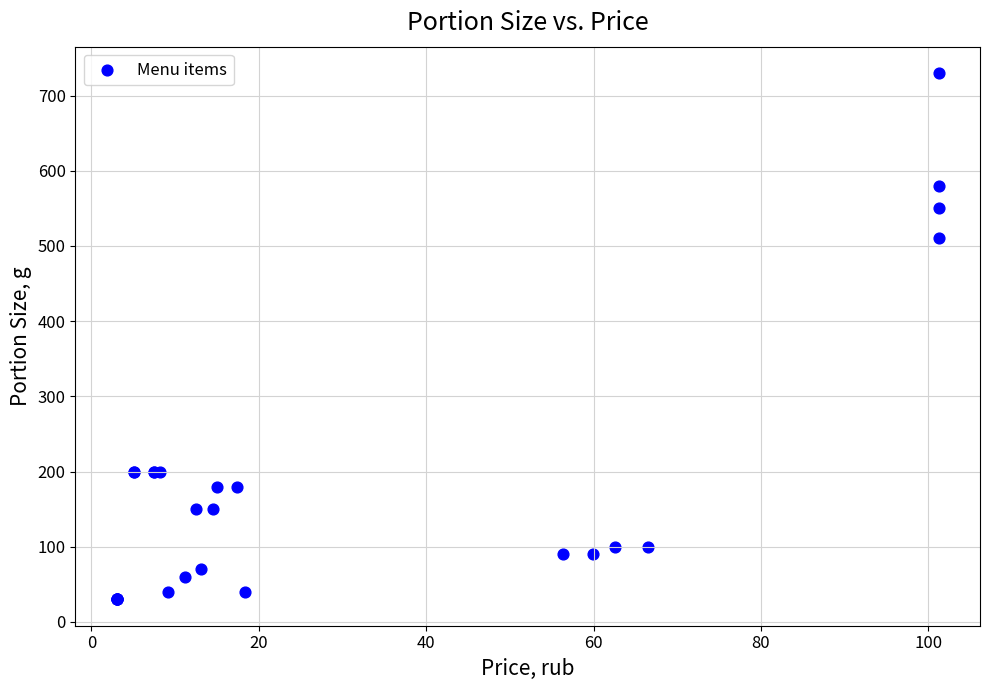

What Y value in the scatter plot is closest to 380?

510